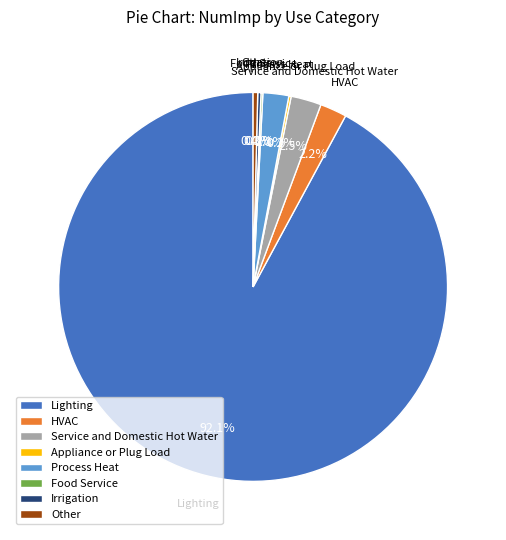

Which category has the biggest portion of the pie?

Lighting